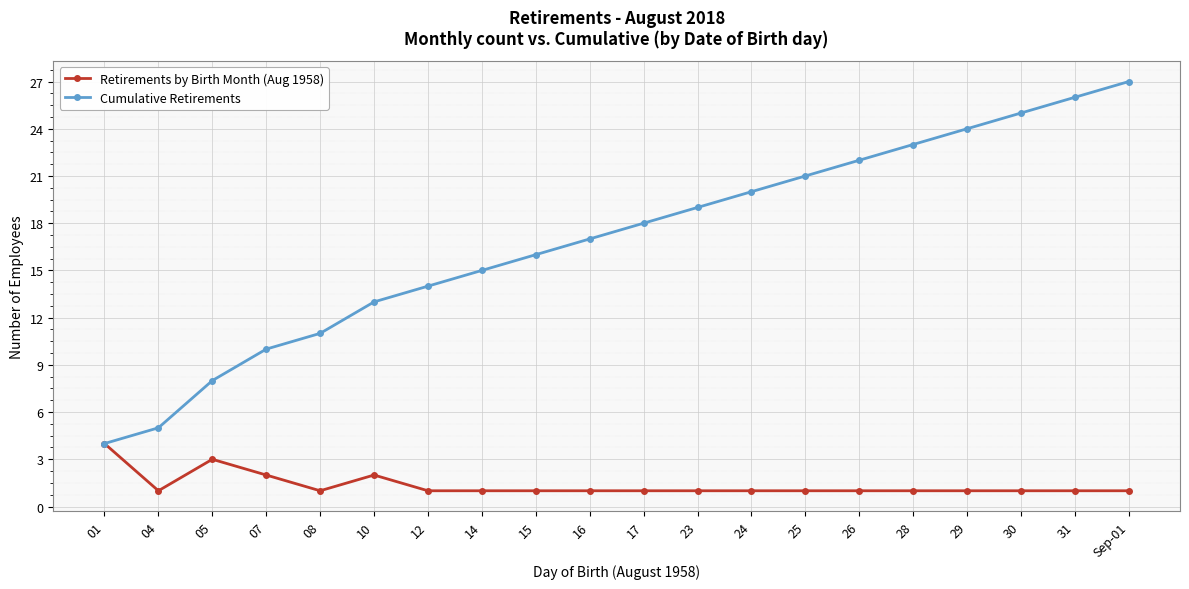

Rank the series by their average value, from highest to lowest.

Cumulative Retirements, Retirements by Birth Month (Aug 1958)